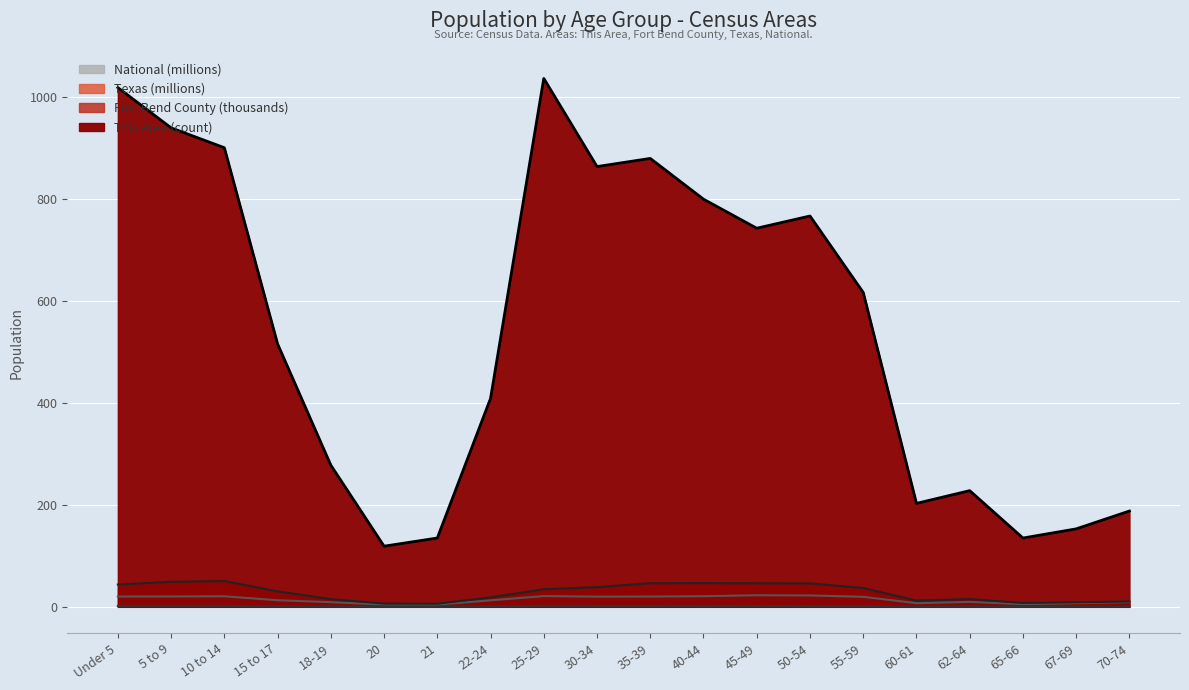

Where is the first local maximum for This Area?

25-29